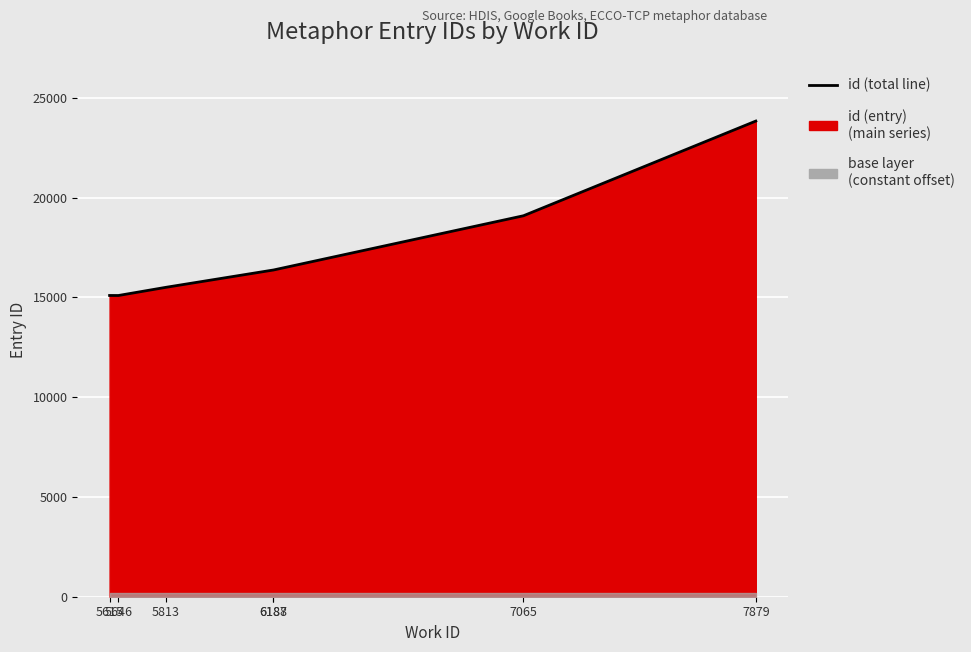

What is the value of the 5th point from the left?

16366